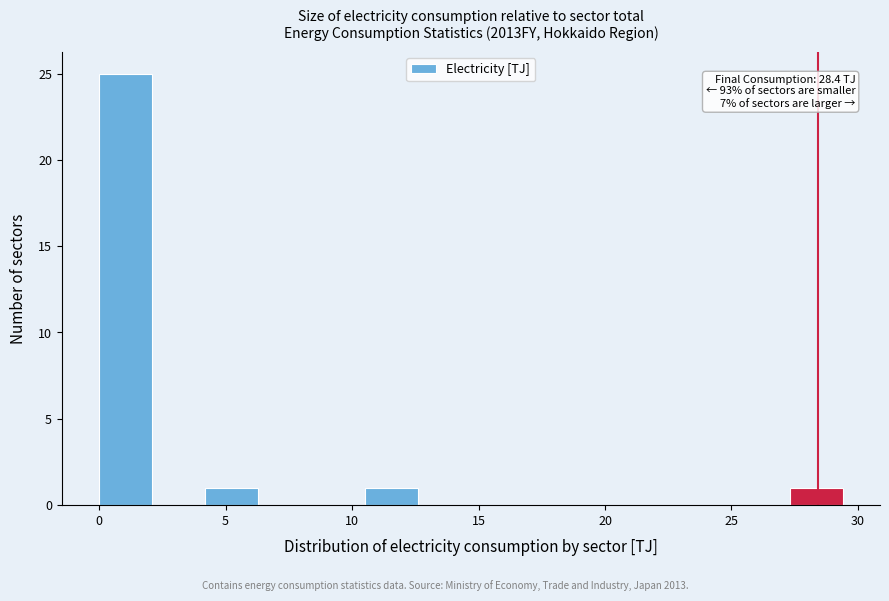

Over which range of the x-axis is the bar tallest?

0.0 to 2.1